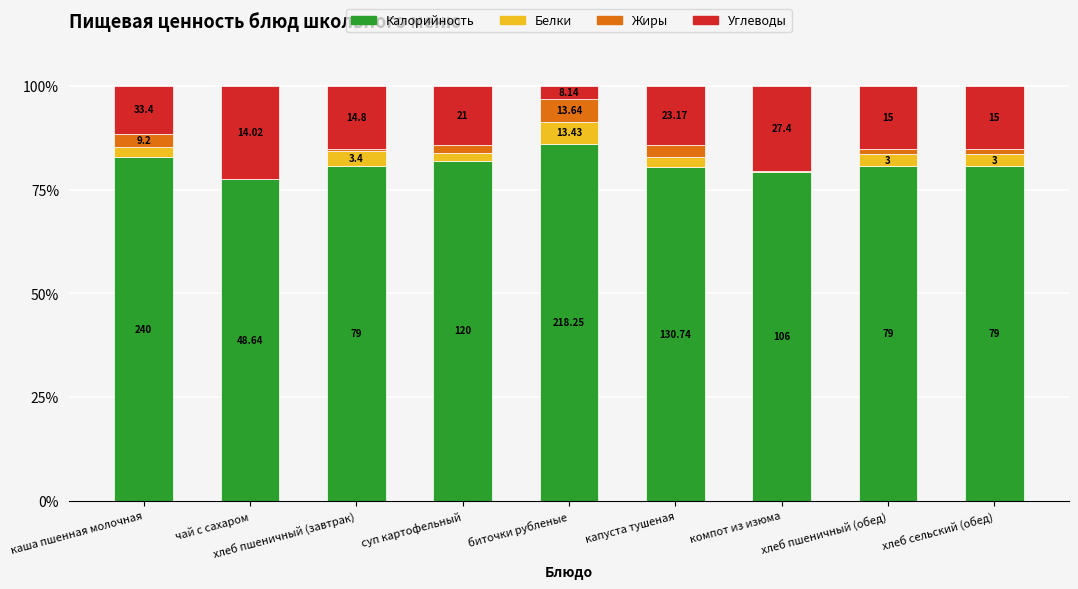

Are the bars horizontal?

No